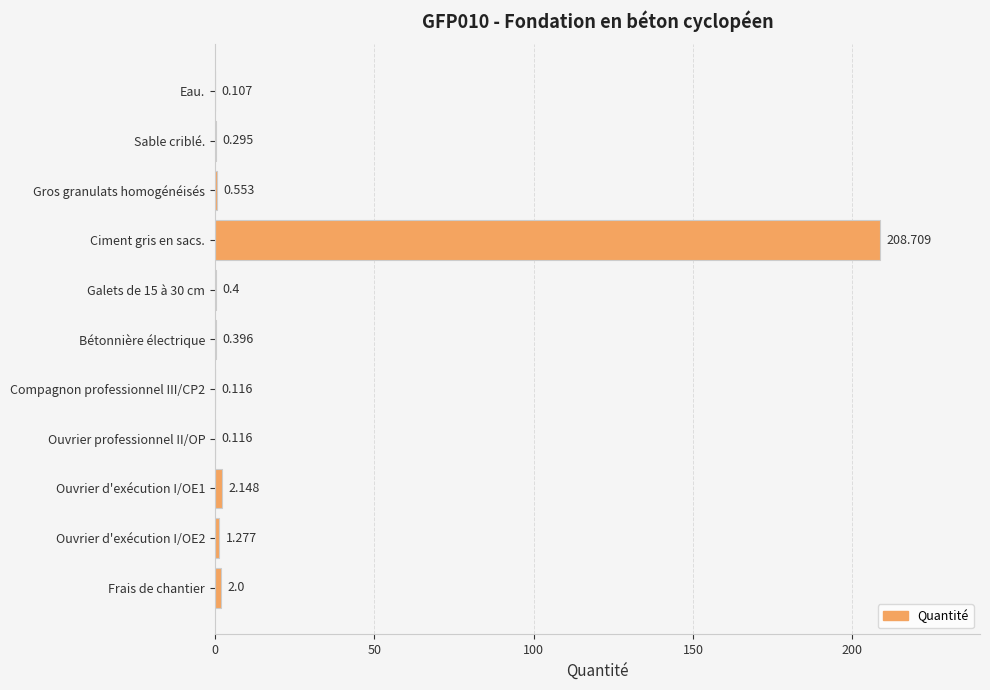

Between Gros granulats homogénéisés and Frais de chantier, which is larger?

Frais de chantier